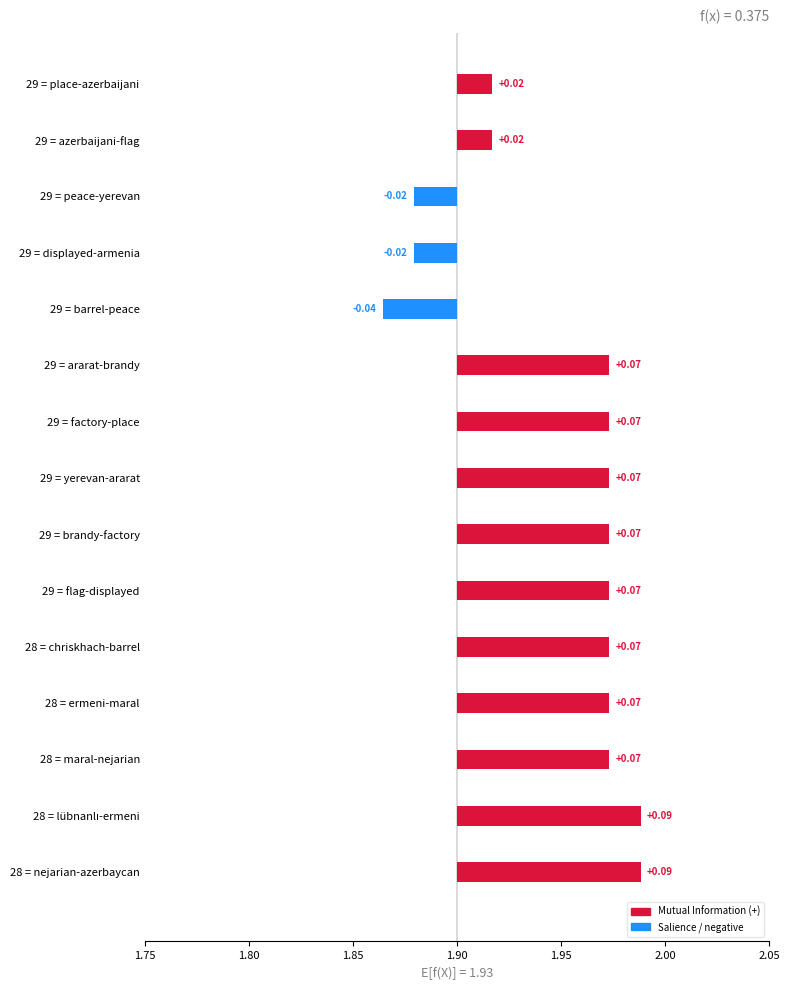

The Salience series shows 0.0 at 29 = peace-yerevan. True or false?

False